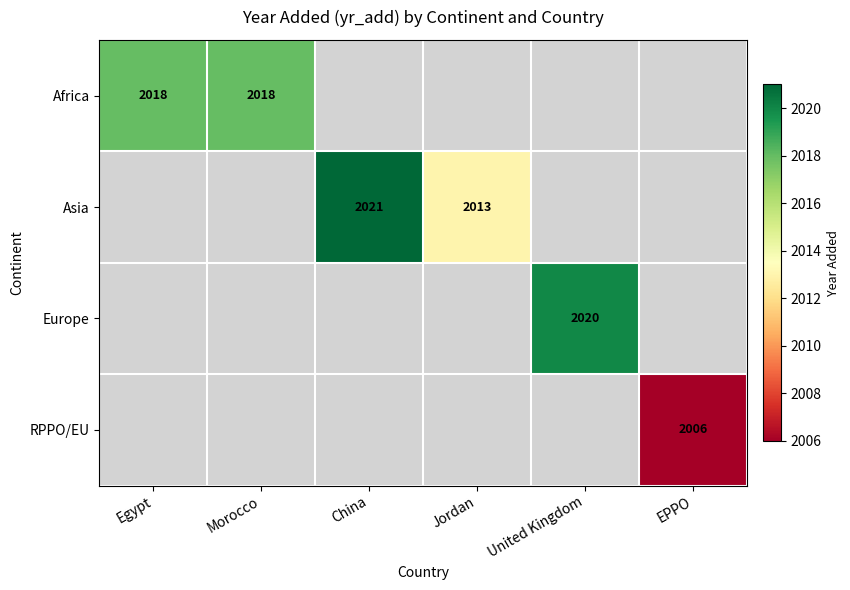

True or false: Africa has a value of 2018 at Egypt.

True